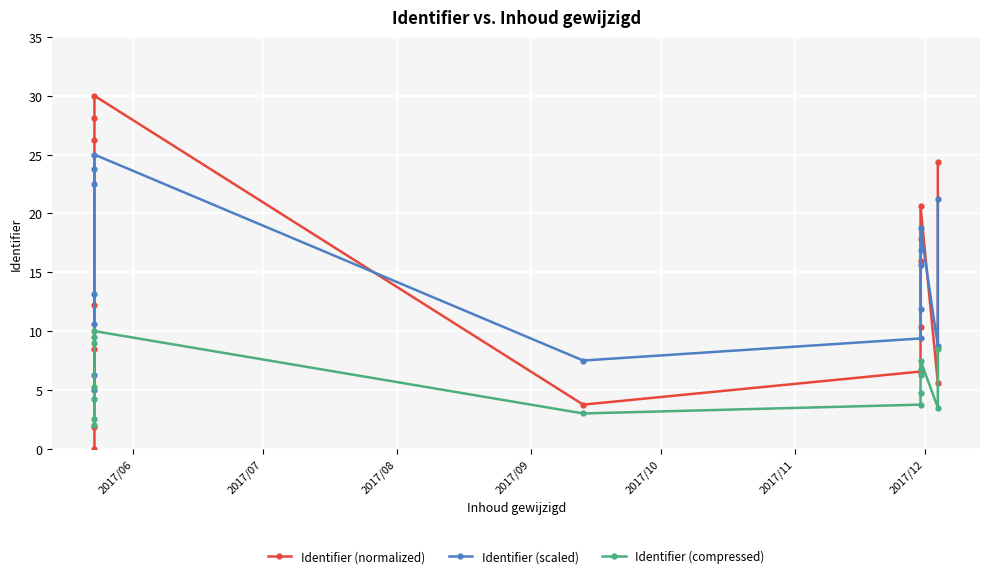

Is it true that Identifier (scaled) equals 3.4 at 7?

False